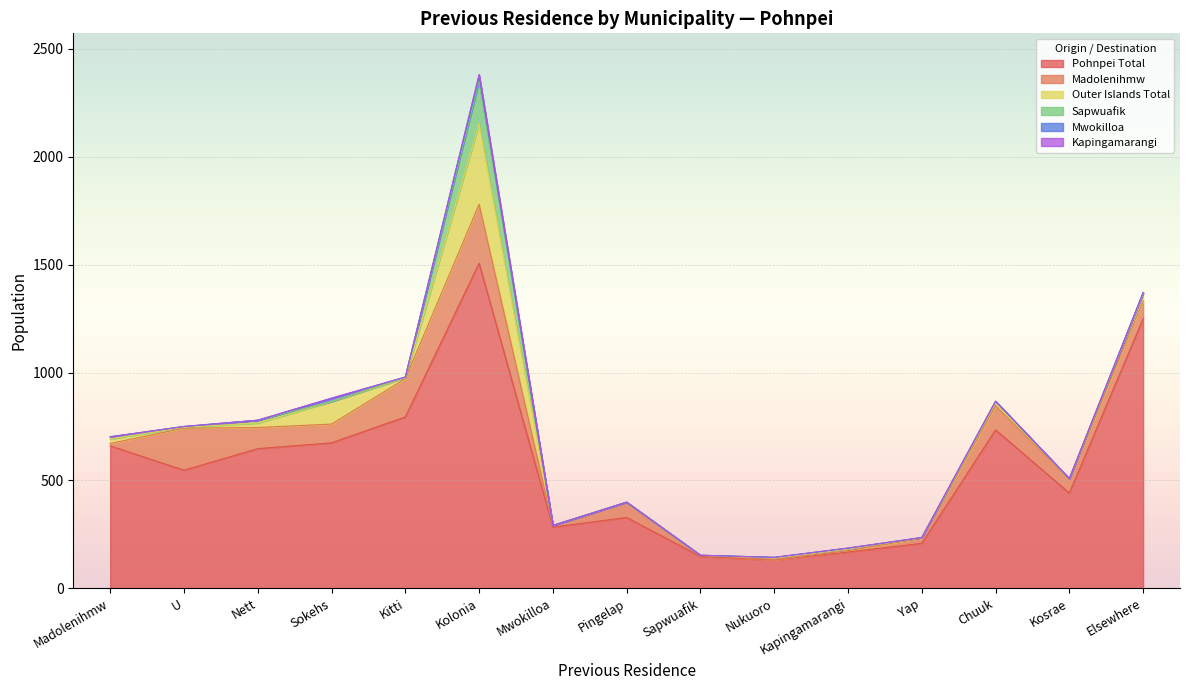

Count the number of data series in this chart.

6